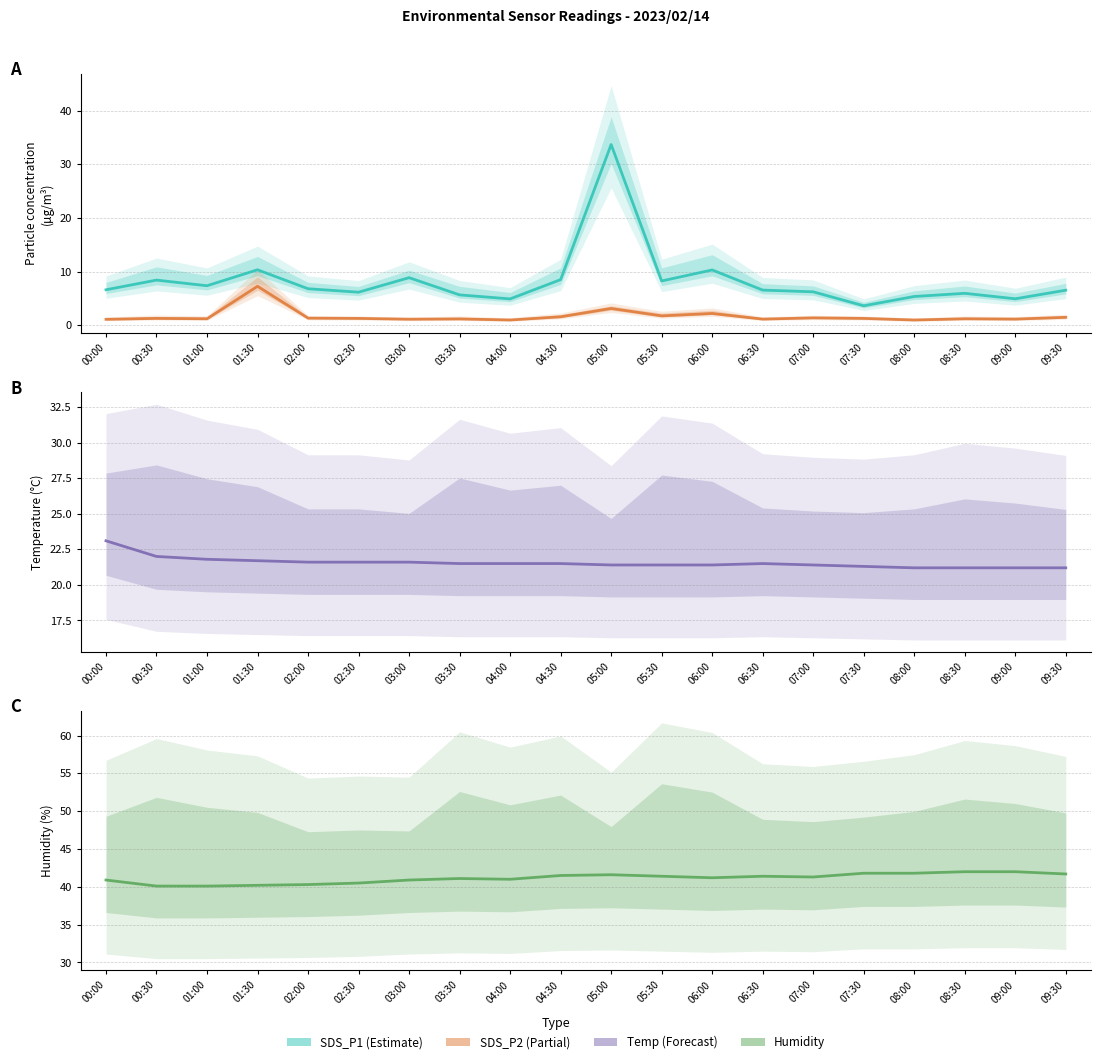

Reading right to left, list all the values displayed in this chart.

SDS_P1: 6.5	5.0	6.0	5.4	3.6	6.2	6.6	10.3	8.3	33.7	8.5	4.9	5.7	8.9	6.2	6.8	10.3	7.4	8.4	6.6
SDS_P2: 1.5	1.2	1.2	1.0	1.3	1.4	1.2	2.2	1.8	3.1	1.6	1.0	1.2	1.1	1.3	1.4	7.3	1.2	1.3	1.1
Temp: 21.2	21.2	21.2	21.2	21.3	21.4	21.5	21.4	21.4	21.4	21.5	21.5	21.5	21.6	21.6	21.6	21.7	21.8	22.0	23.1
Humidity: 41.7	42.0	42.0	41.8	41.8	41.3	41.4	41.2	41.4	41.6	41.5	41.0	41.1	40.9	40.5	40.3	40.2	40.1	40.1	40.9